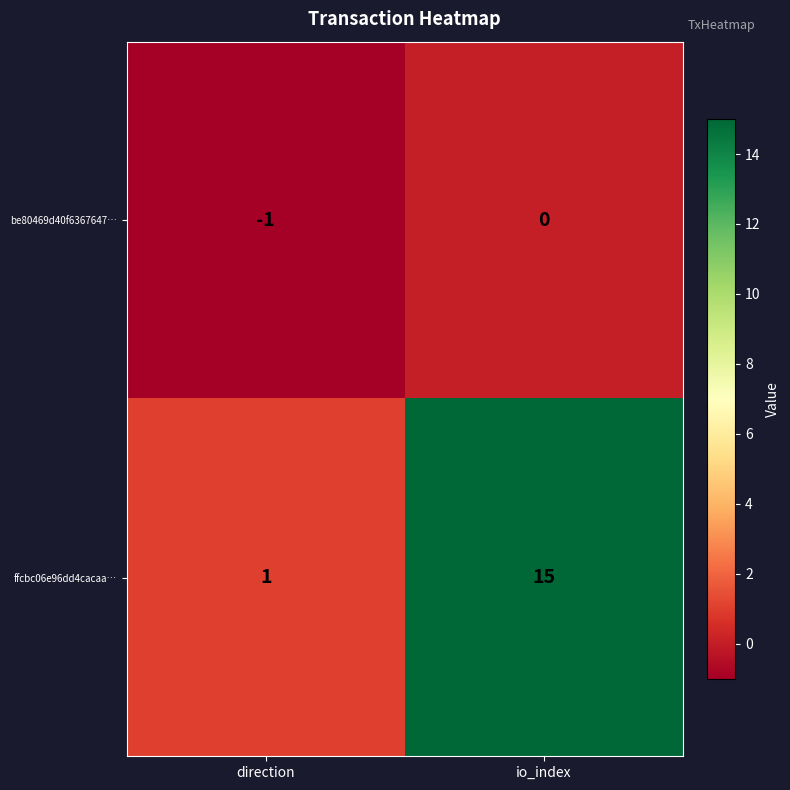

Which series has the largest range (max minus min)?

ffcbc06e96dd4cacaa…